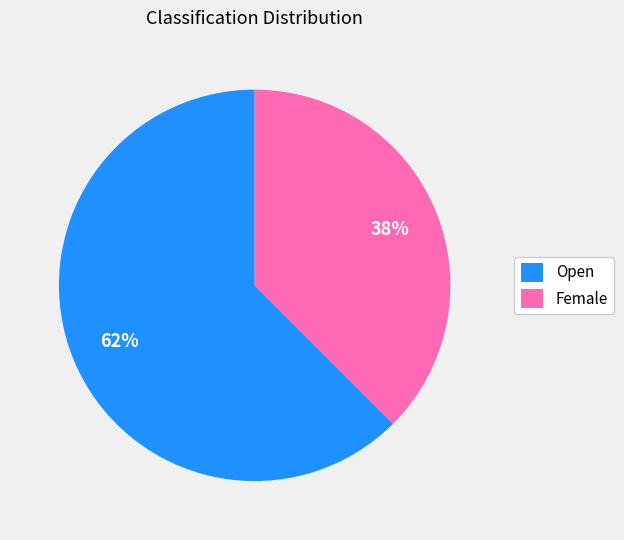

Is there any slice that represents more than half of the pie?

Yes